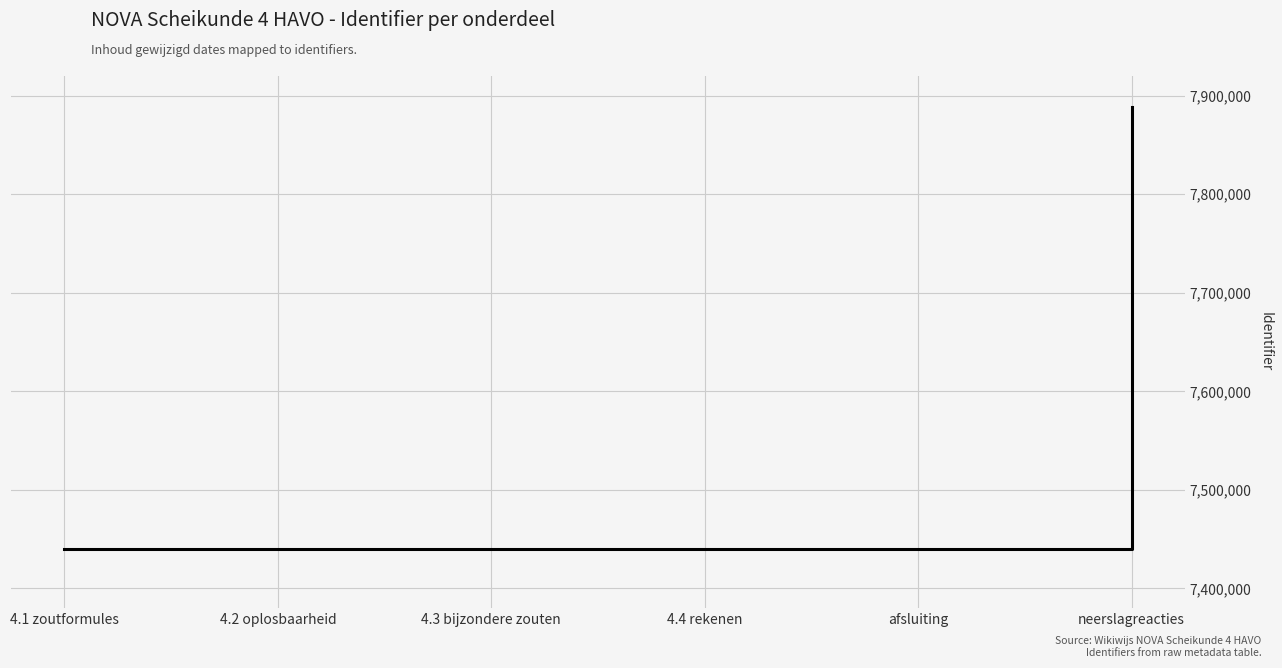

Approximately how many times larger is the value at 4.3 bijzondere zouten compared to 4.1 zoutformules?

1.0